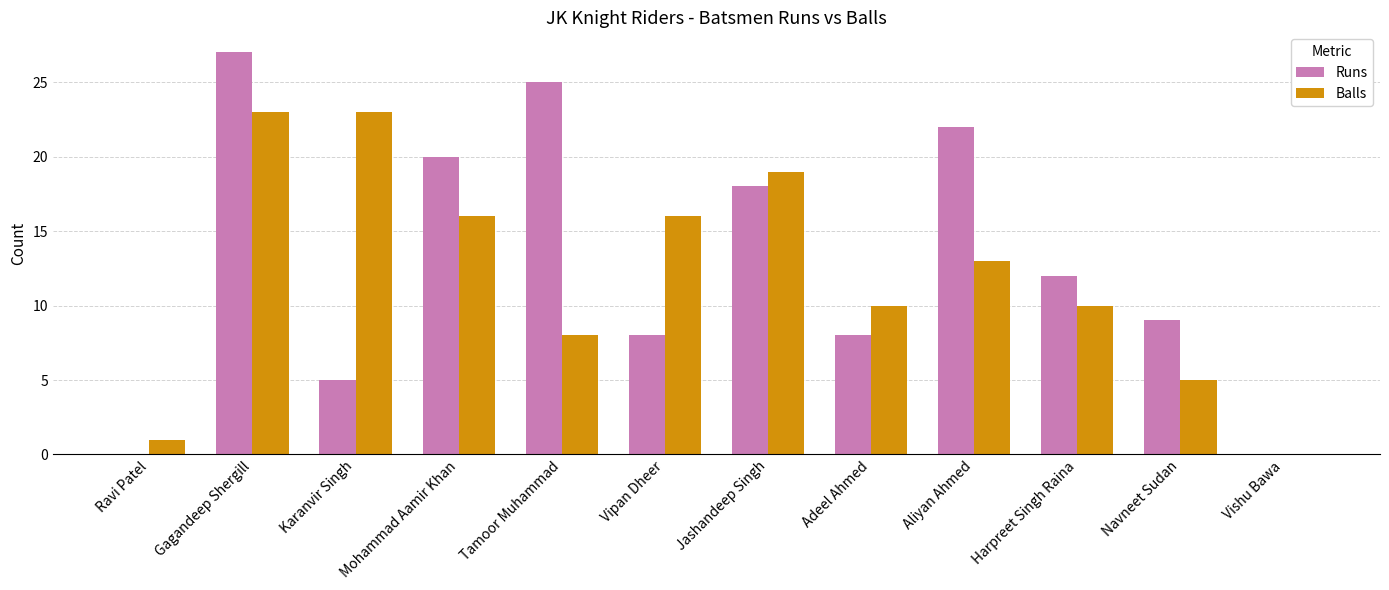

What is the total value across all series at Navneet Sudan?

14